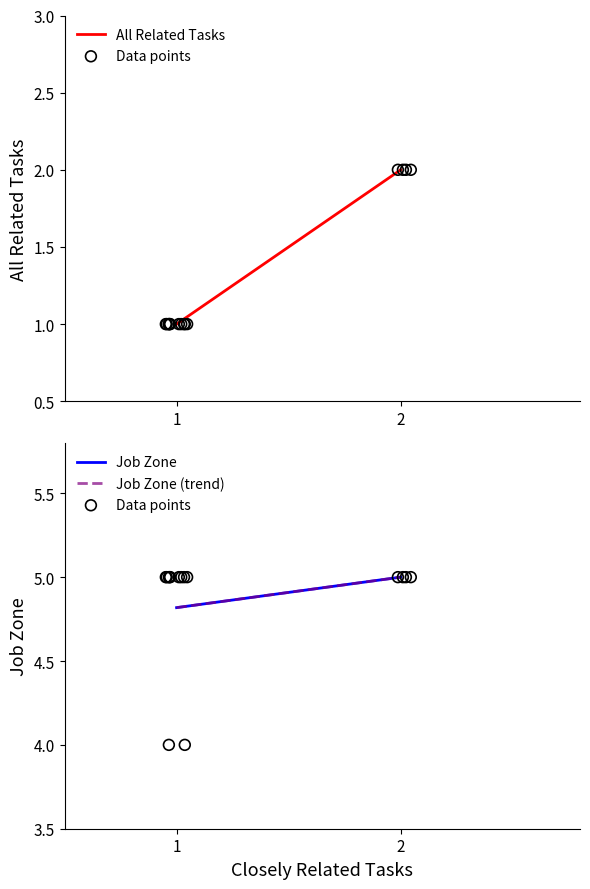

What are all the series names shown in the legend?

All Related Tasks, Job Zone